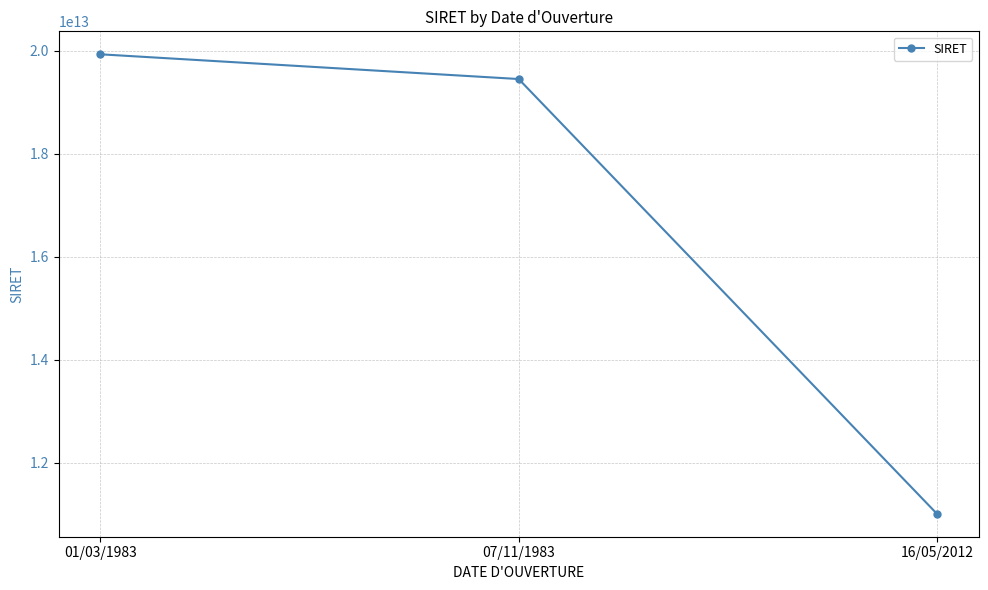

What is the approximate value at 07/11/1983, to the nearest 10?

19450855200020